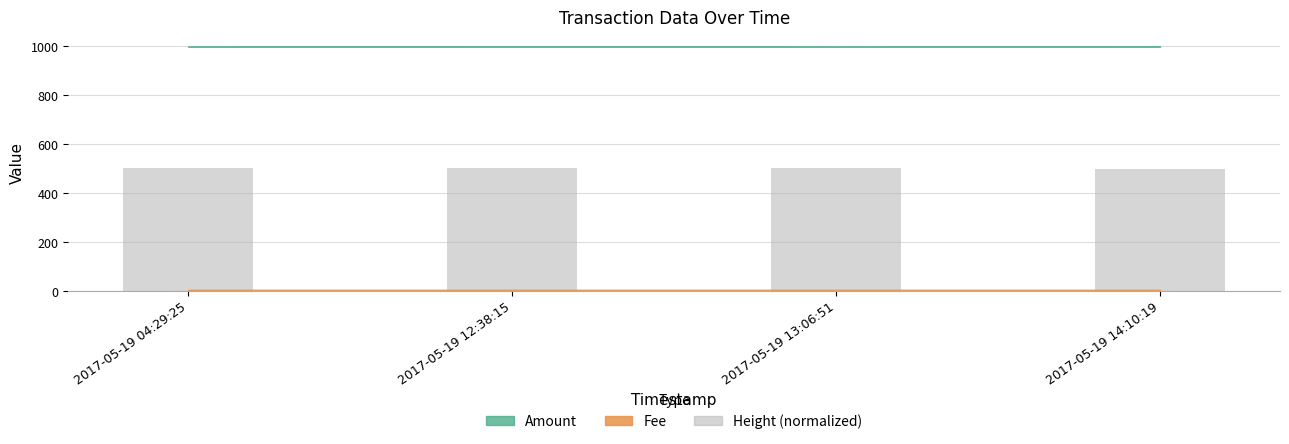

How many series are shown in this chart?

1